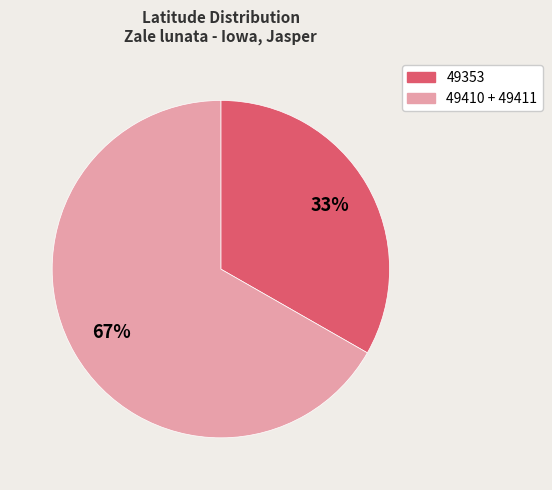

How many segments does this pie chart have?

2